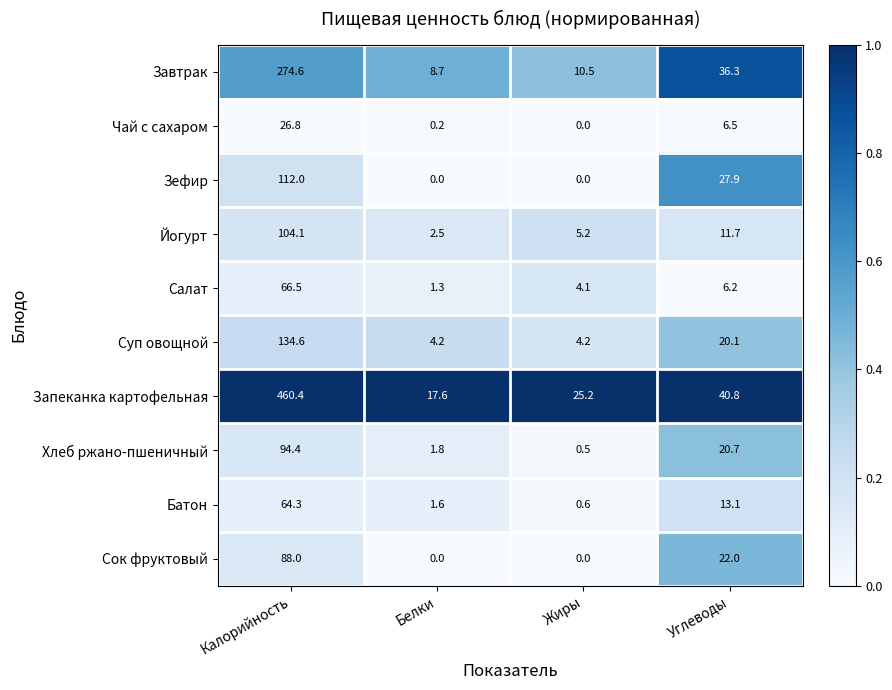

At how many categories does at least one series exceed 0?

4